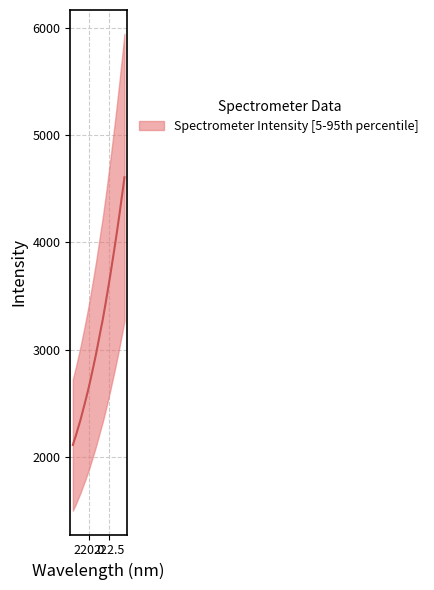

True or false: there are more than 1 points higher than both neighbors.

False